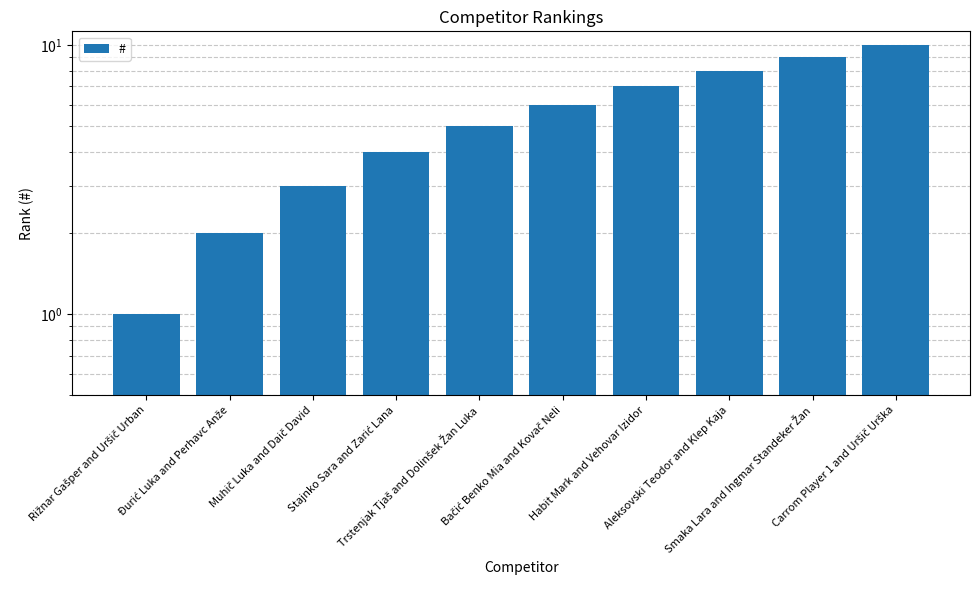

What is the value of the 1st bar from the left?

1